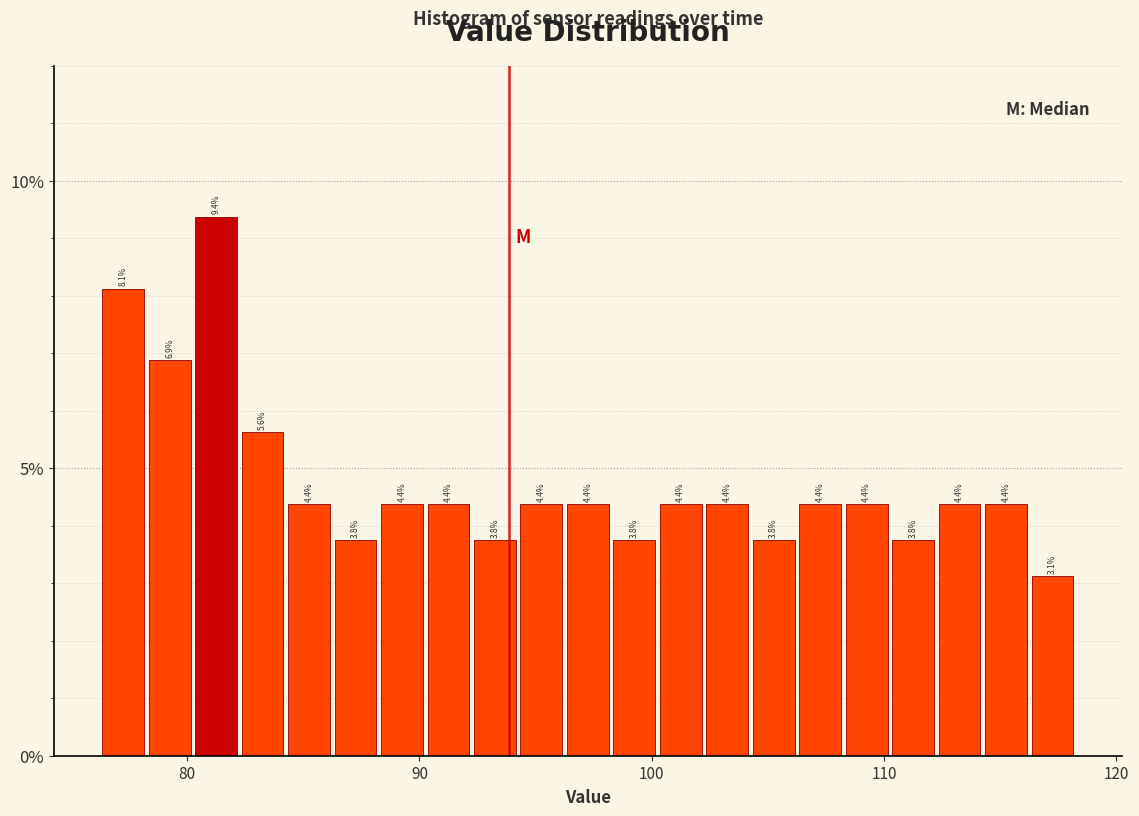

Read against the x-axis, roughly where is the centre of the tallest bar?

81